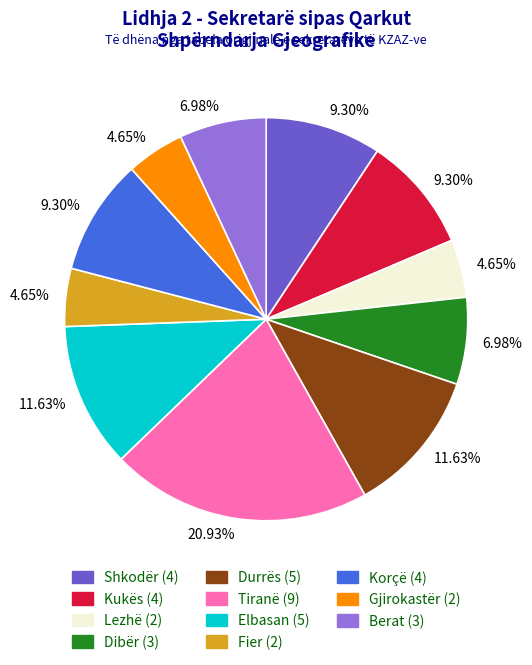

Does any single category account for the majority?

No